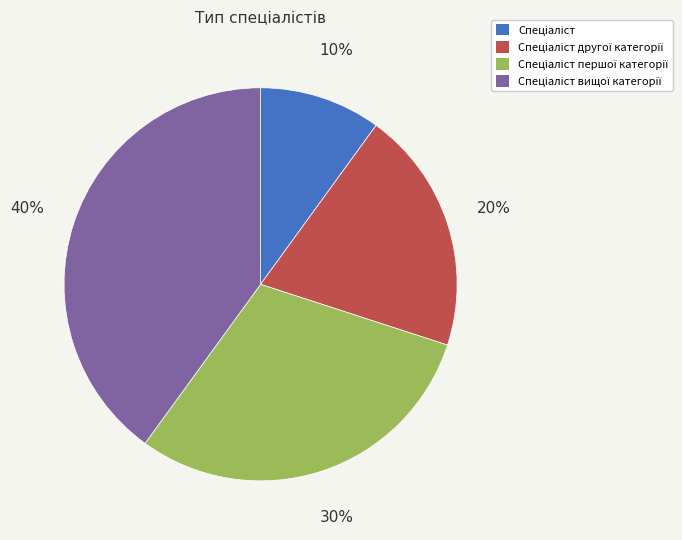

To the nearest percent, what is the average slice percentage?

25%